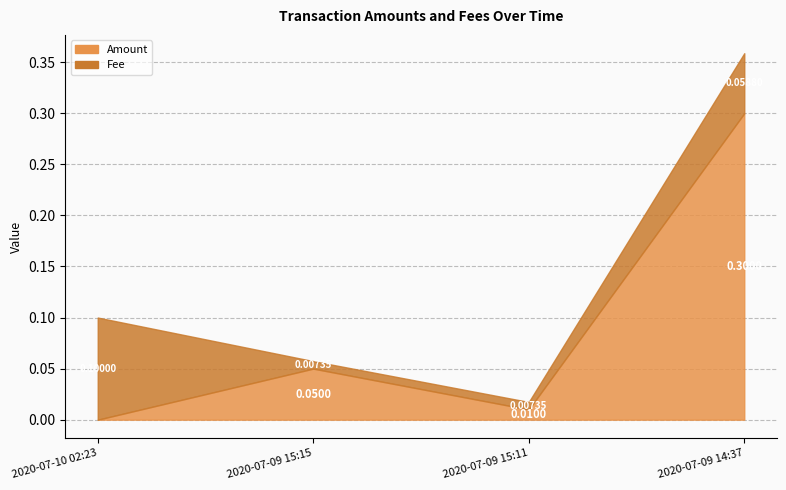

How many values in Amount are above zero?

3